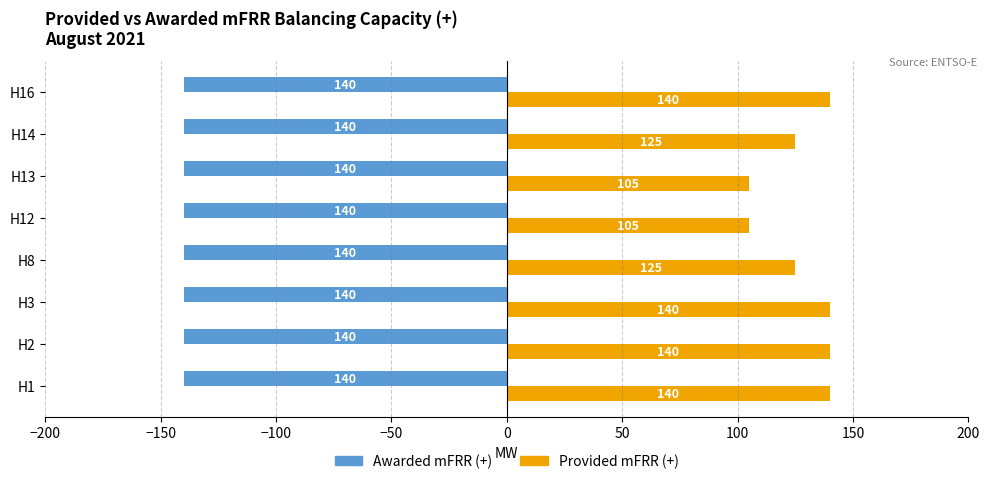

Rank the series by their average value, from lowest to highest.

Awarded mFRR (+), Provided mFRR (+)